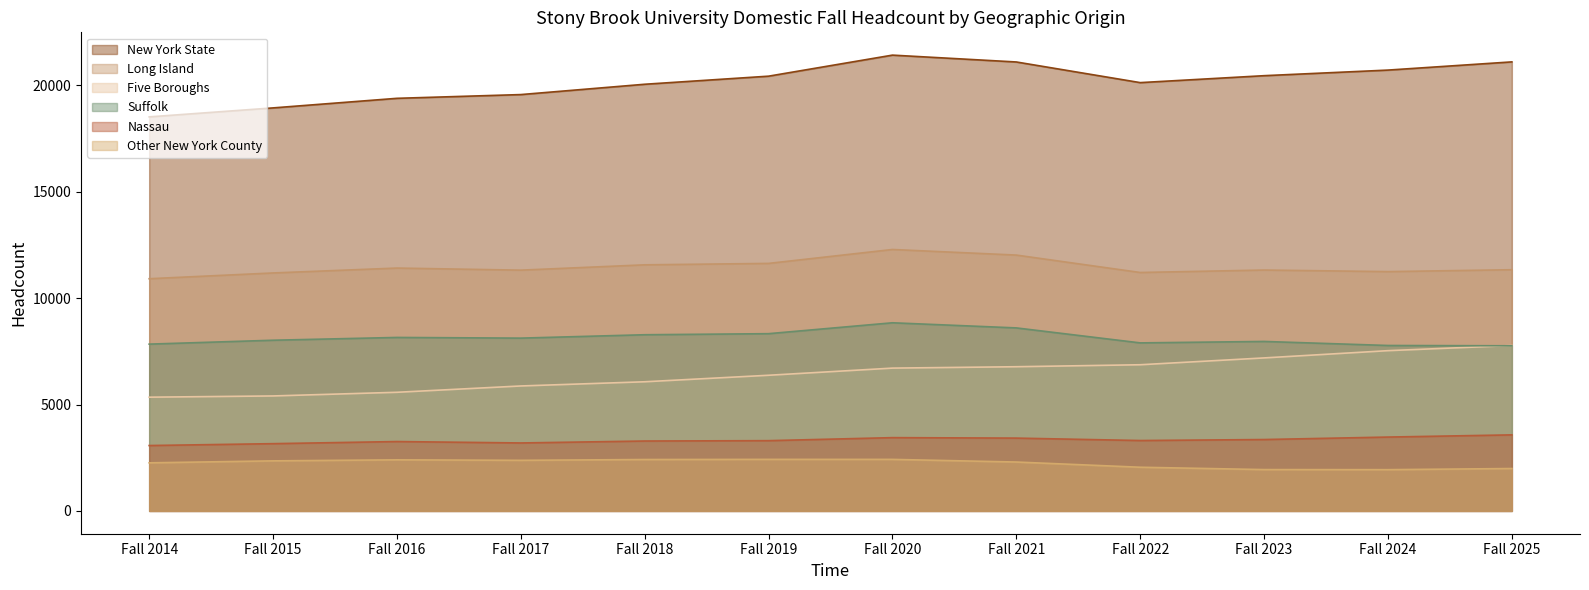

True or false: Suffolk and Other New York County cross at least once.

False